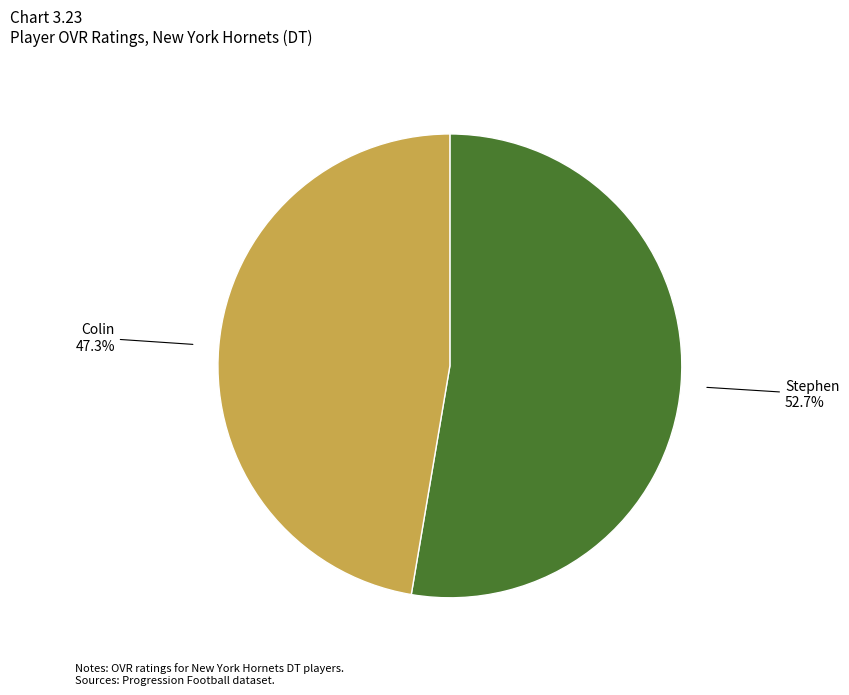

To the nearest percent, what is the difference between the Stephen and Colin slice percentages?

5%